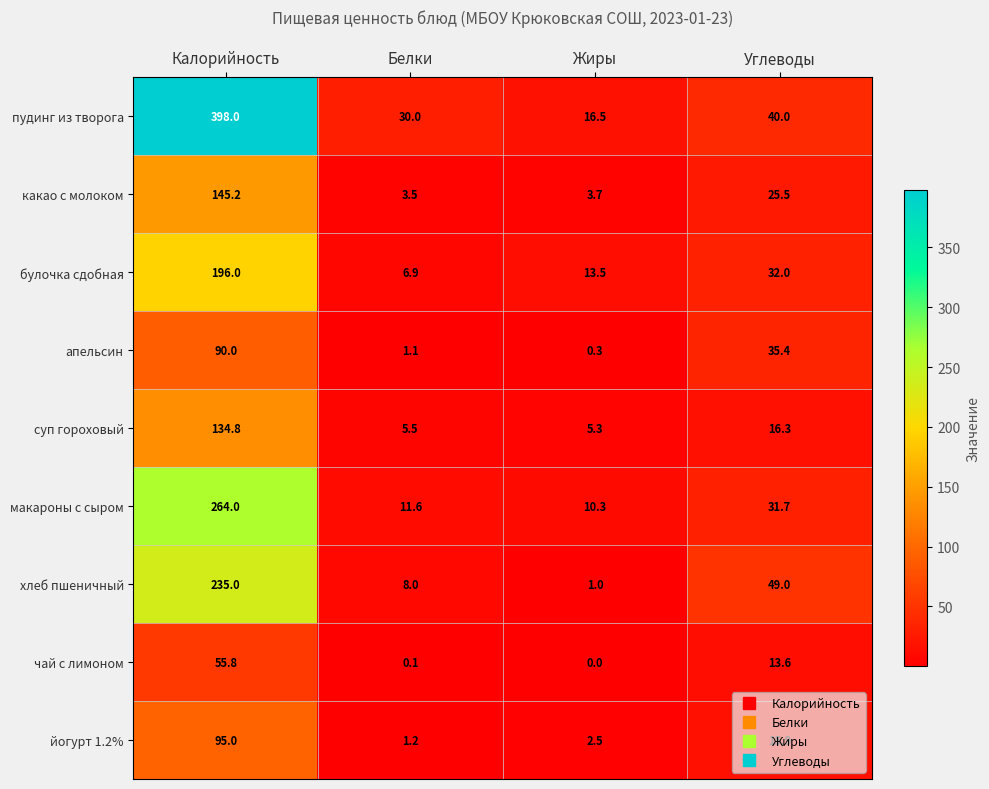

True or false: йогурт 1.2% has a value of 8.6 at Углеводы.

False